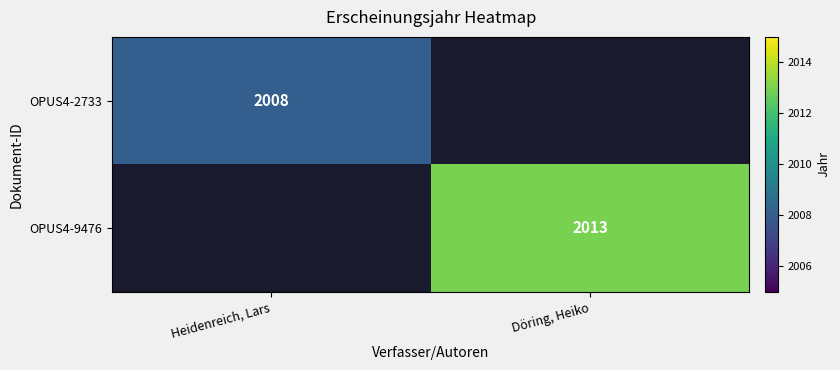

True or false: OPUS4-2733 has a value of 413 at Heidenreich, Lars.

False